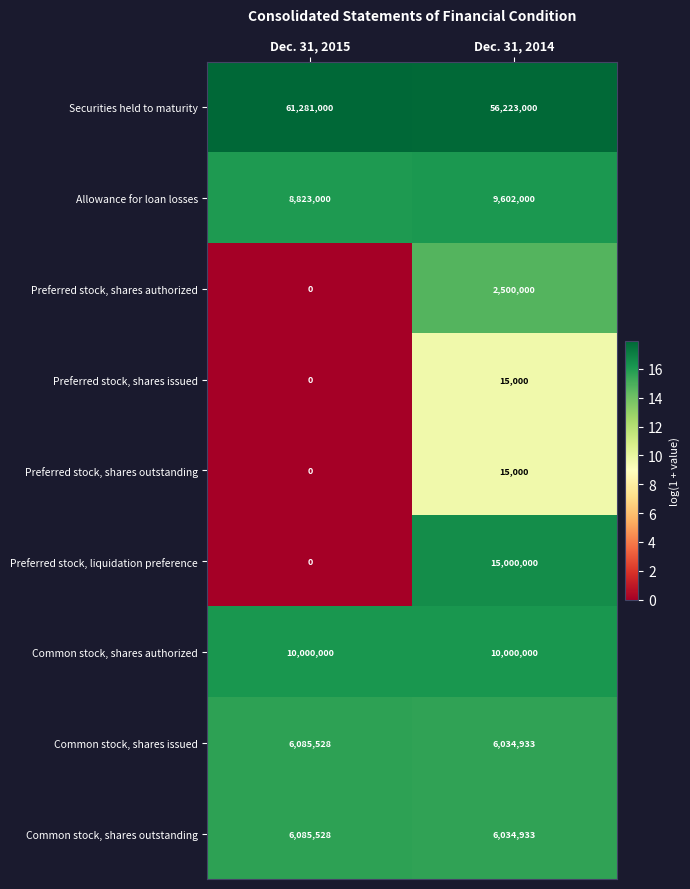

What is the average value of the Allowance for loan losses series?

9212500